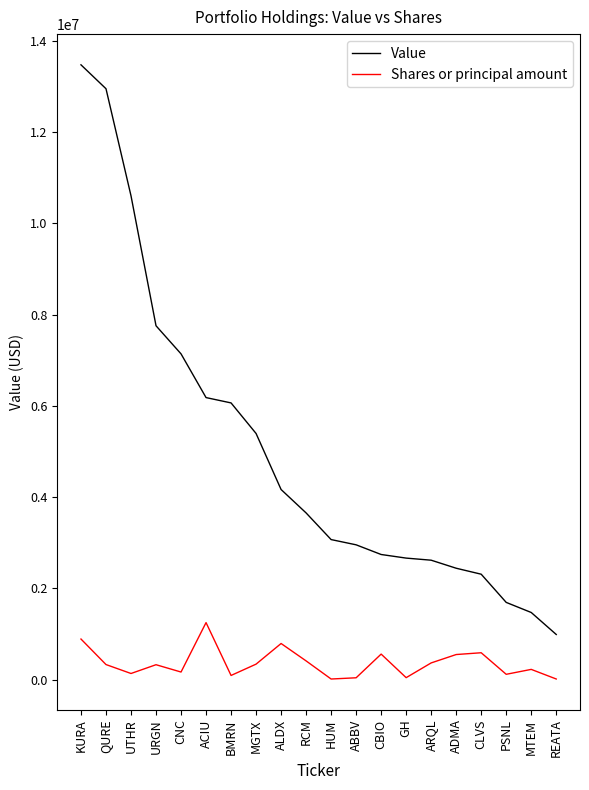

What are all the series names shown in the legend?

Value, Shares or principal amount